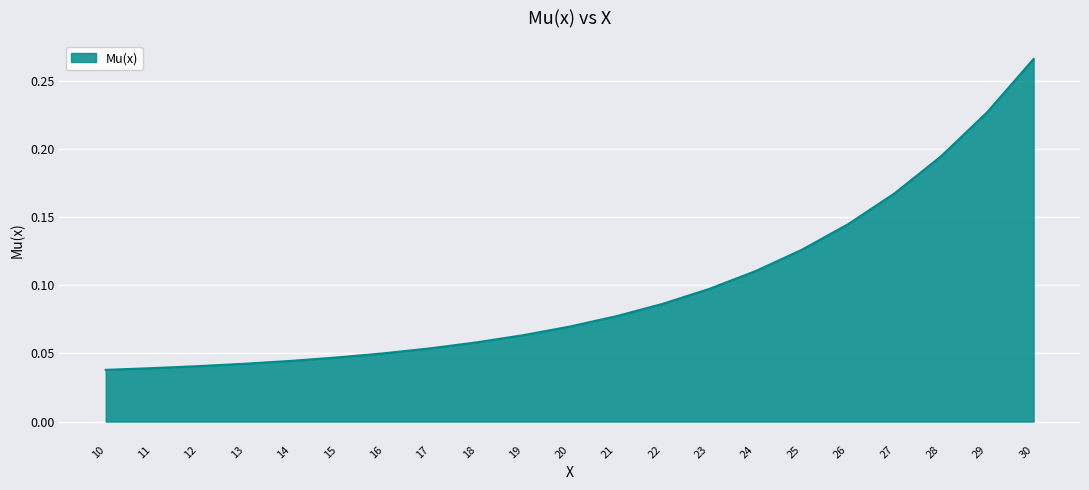

How many lines are shown in the chart?

1